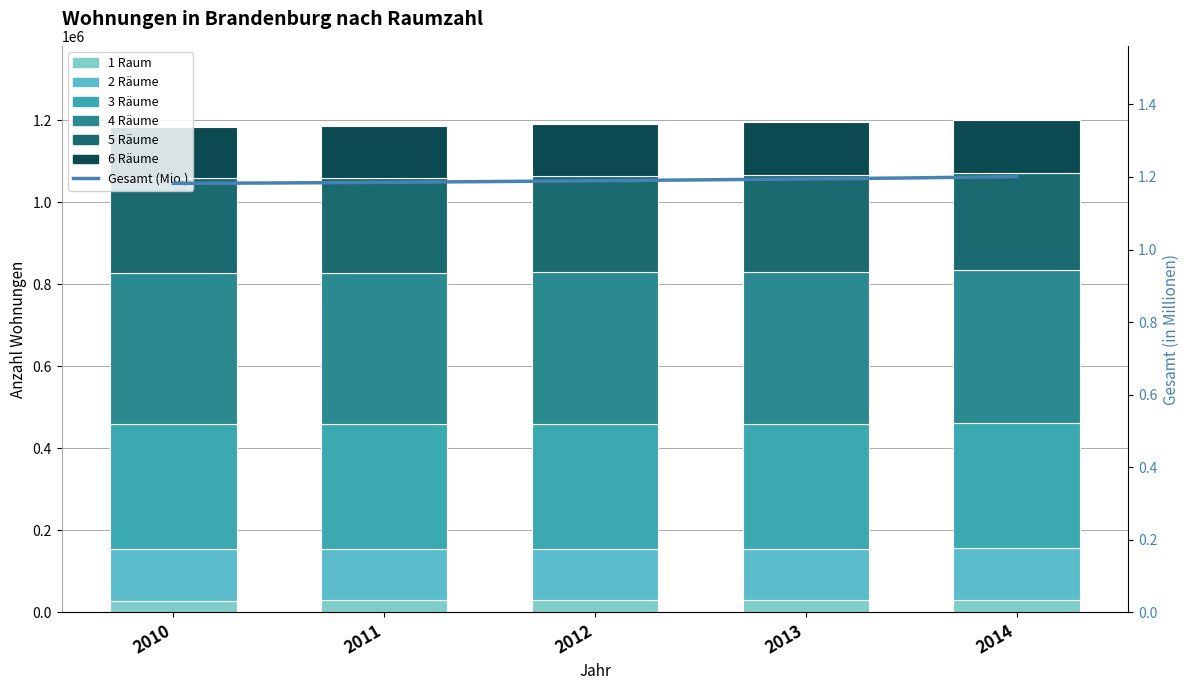

What is the difference between the highest and lowest values at 2012?

340988